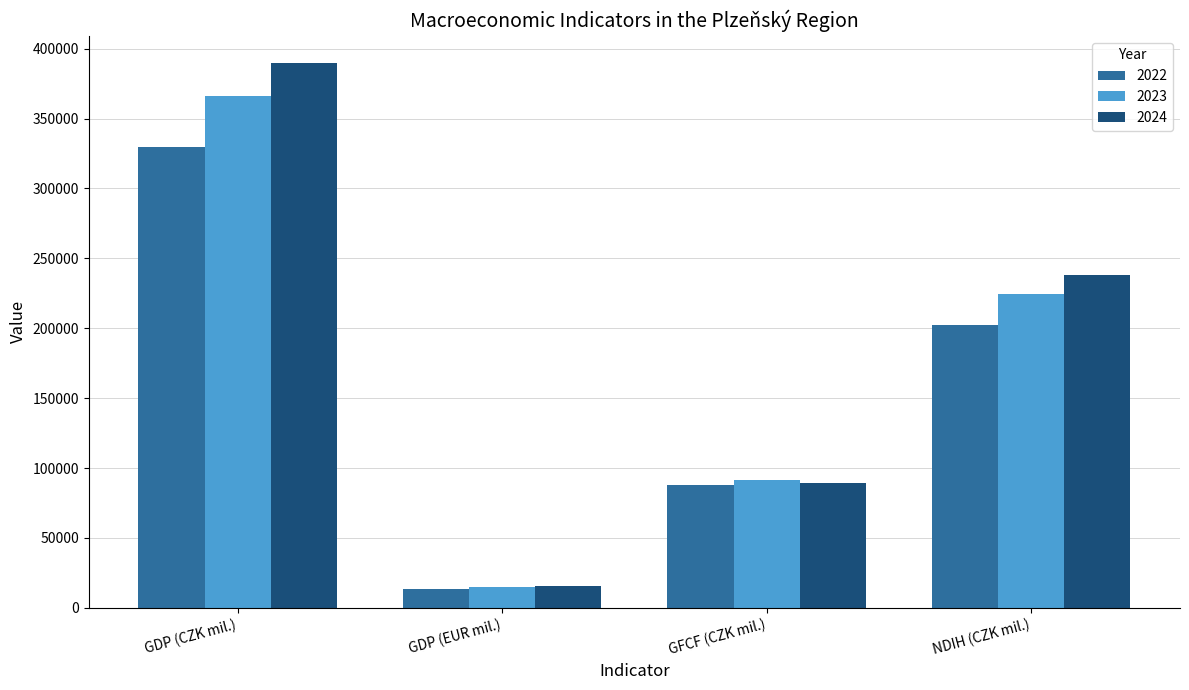

List the labels in order of 2022 value, largest first.

GDP (CZK mil.), NDIH (CZK mil.), GFCF (CZK mil.), GDP (EUR mil.)